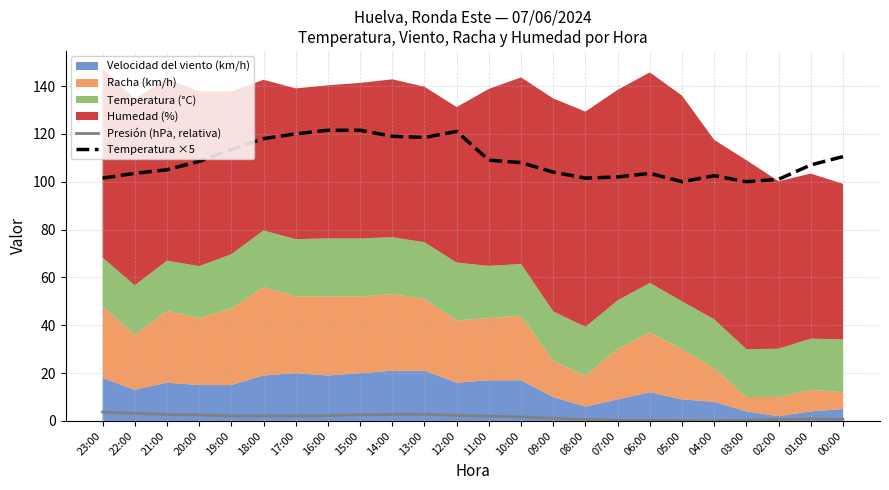

True or false: Temperatura ×5 and Presión (hPa, relativa) intersect in this chart.

False